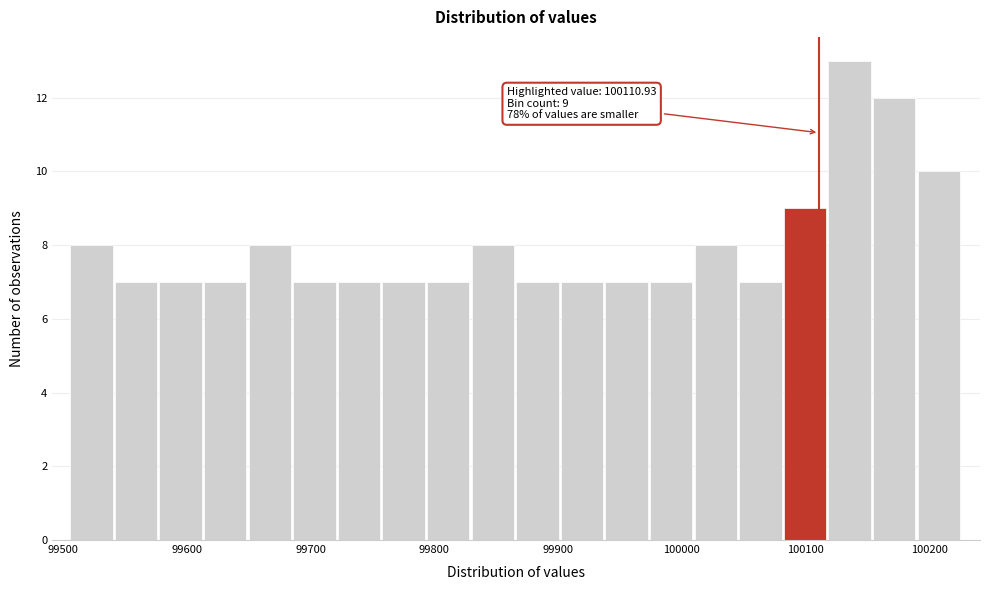

Around what value on the x-axis is the tallest bar? Give the approximate position of its centre, as read against the axis.

100140